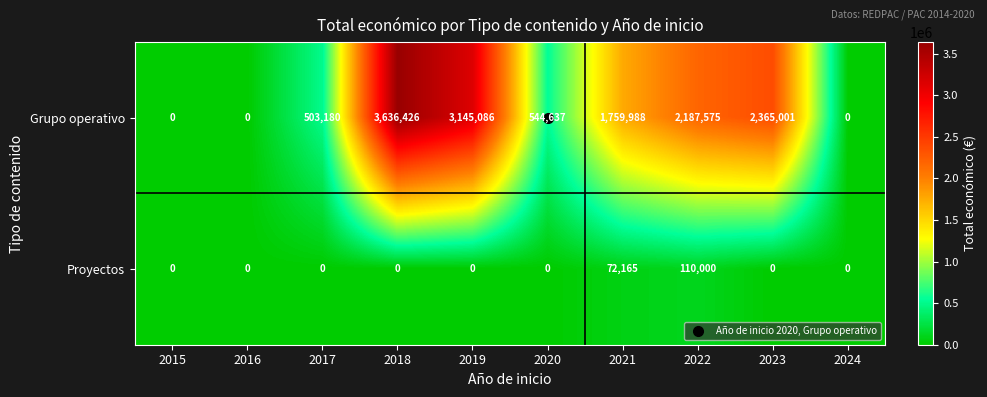

Which series has the largest total across all categories?

Grupo operativo